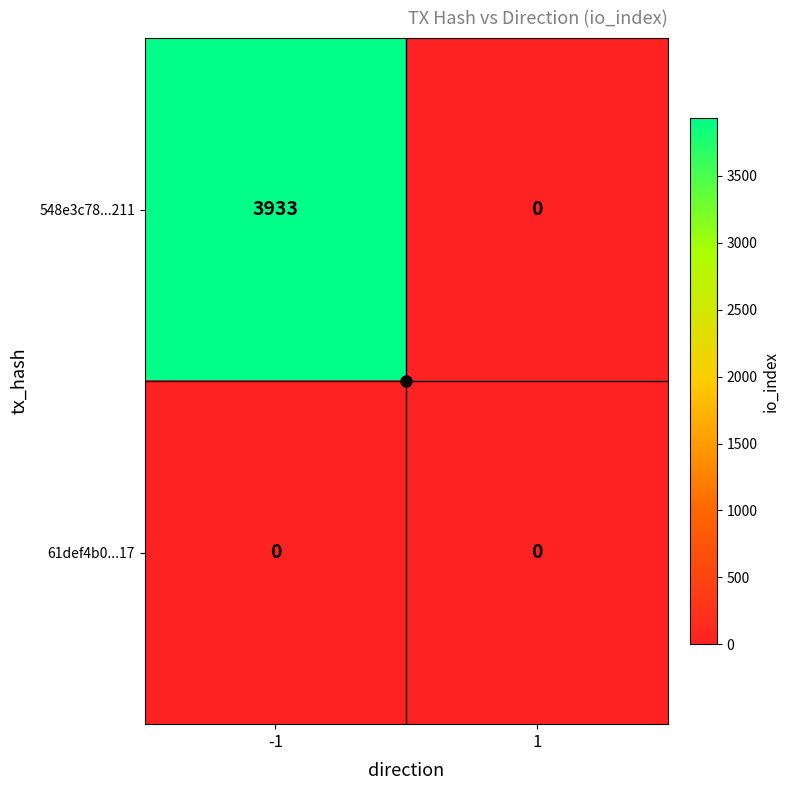

At which category is the sum across all series the highest?

-1